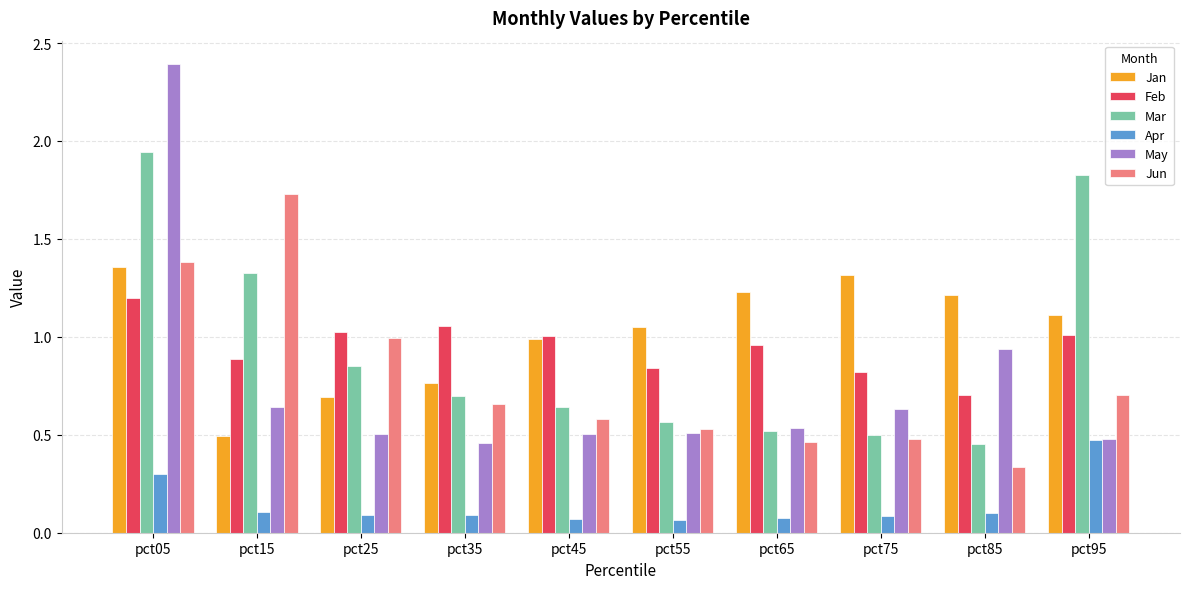

Rank the series at pct35 from highest to lowest value.

Feb, Jan, Mar, Jun, May, Apr